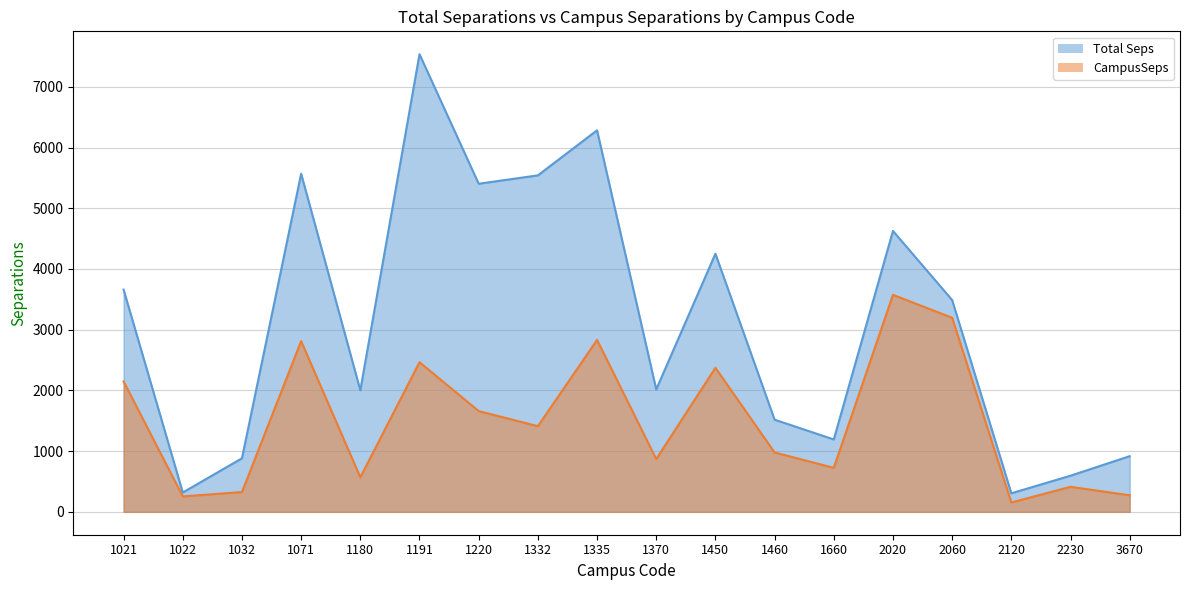

What is the value of the Total Seps point at the 13th from the left?

1192.1